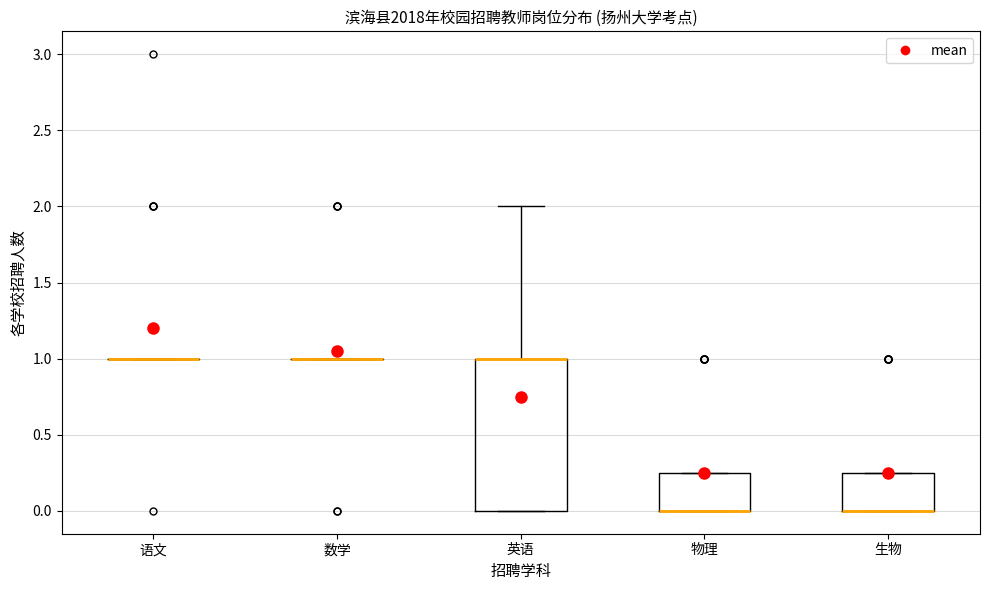

Which box is the tallest, from its lower edge to its upper edge?

英语